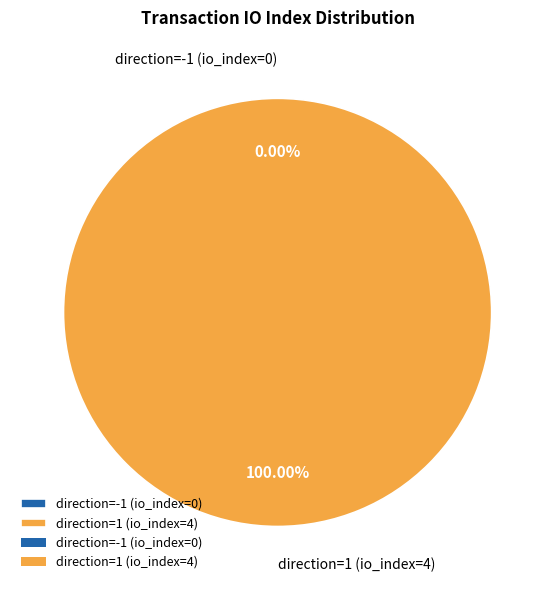

To the nearest percent, what is the difference between the direction=1 (io_index=4) and direction=-1 (io_index=0) slice percentages?

100%